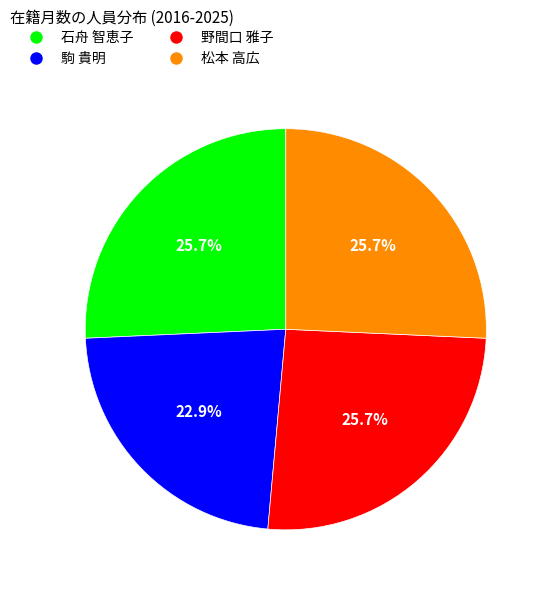

To the nearest percent, what portion does 松本 高広 represent?

26%